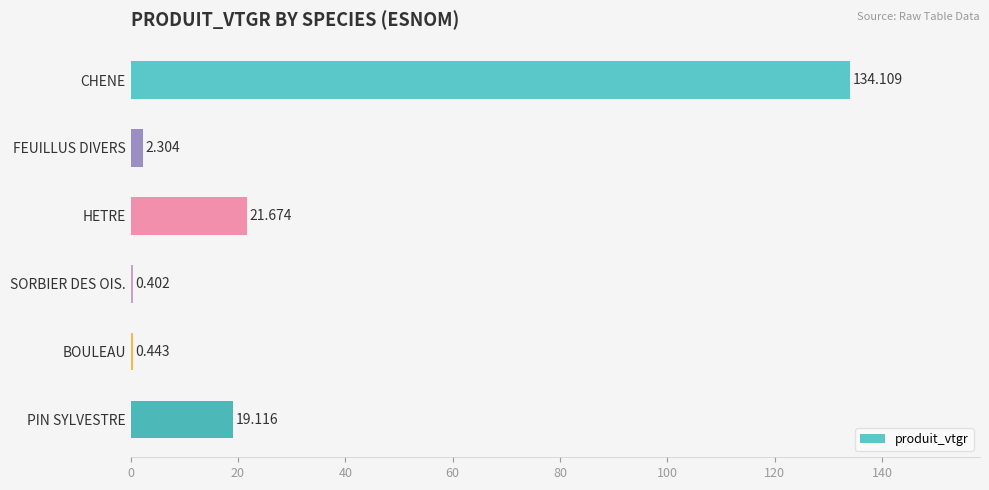

Between CHENE and SORBIER DES OIS., which is larger?

CHENE